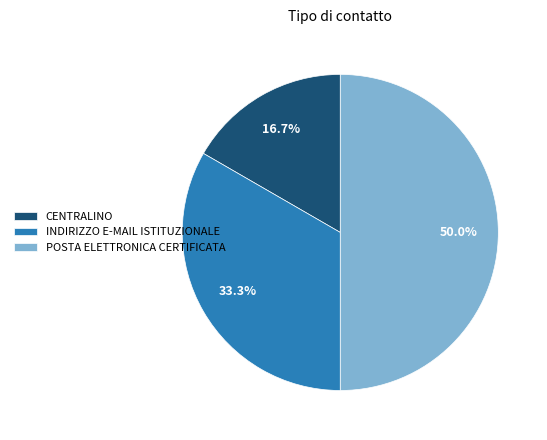

To the nearest percent, what portion does INDIRIZZO E-MAIL ISTITUZIONALE represent?

33%